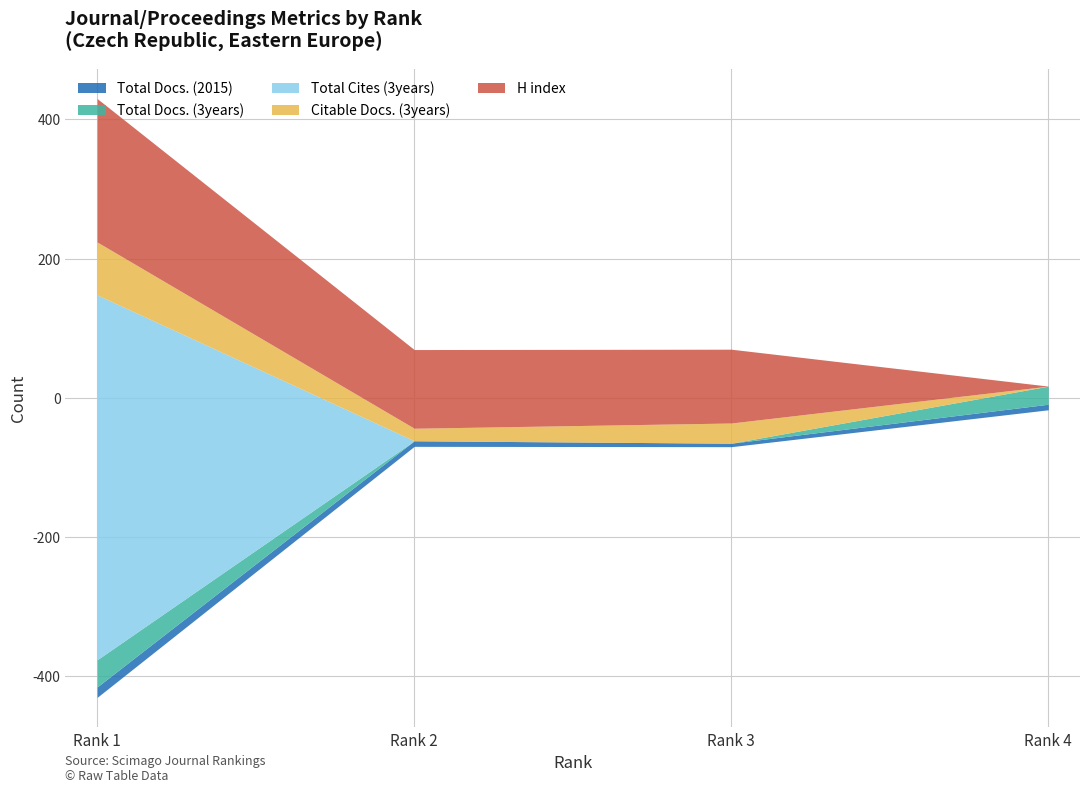

What is the sum of the H index values at 1 and 3?

312